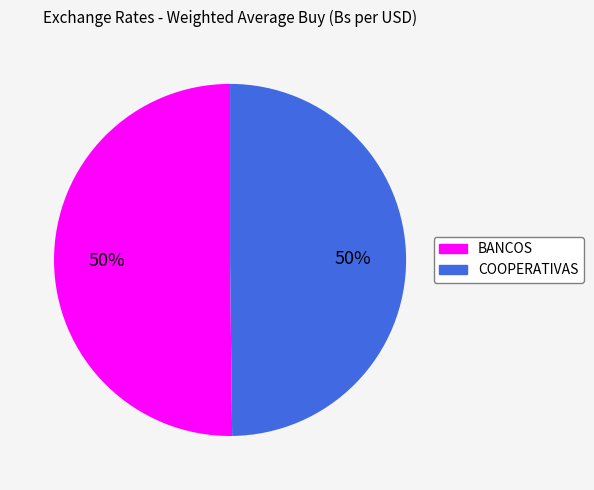

To the nearest percent, what is the average slice percentage?

50%